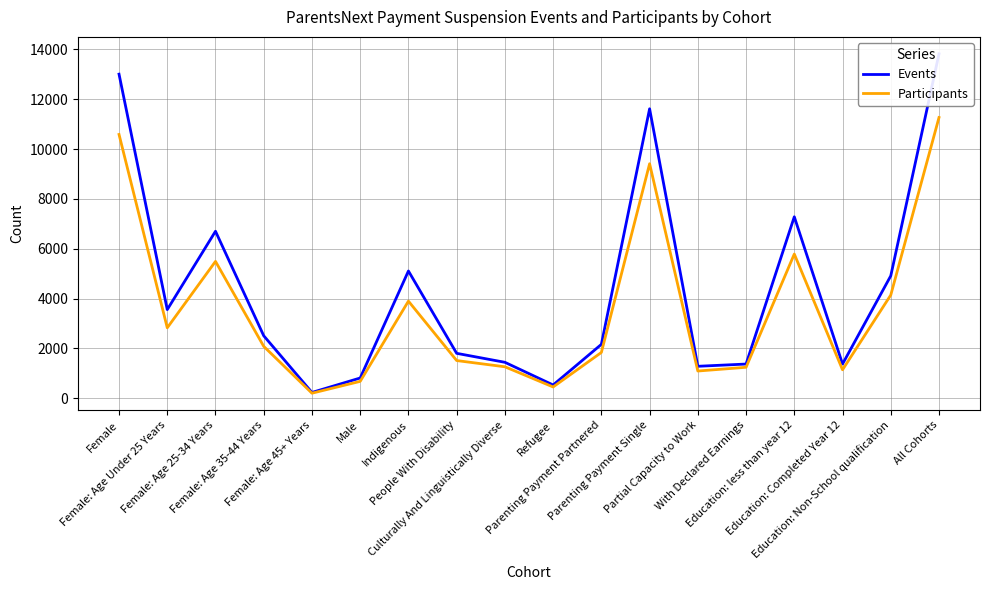

How many lines are shown in the chart?

2